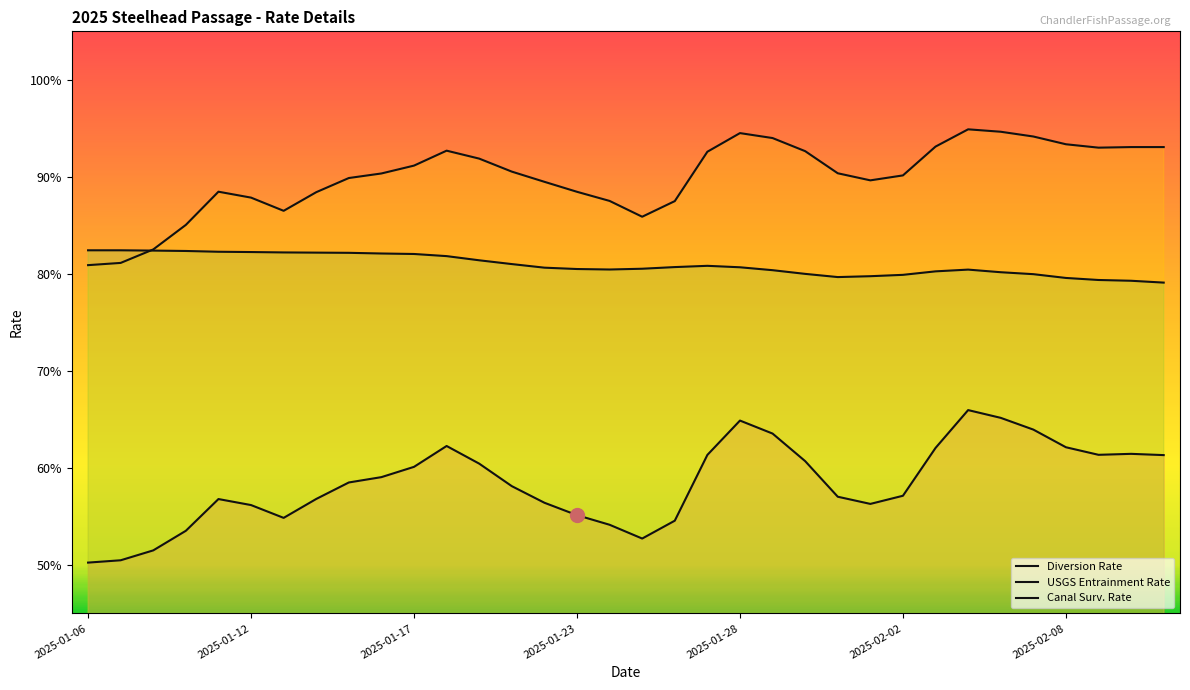

What value does the Diversion Rate series have at 29?

0.6